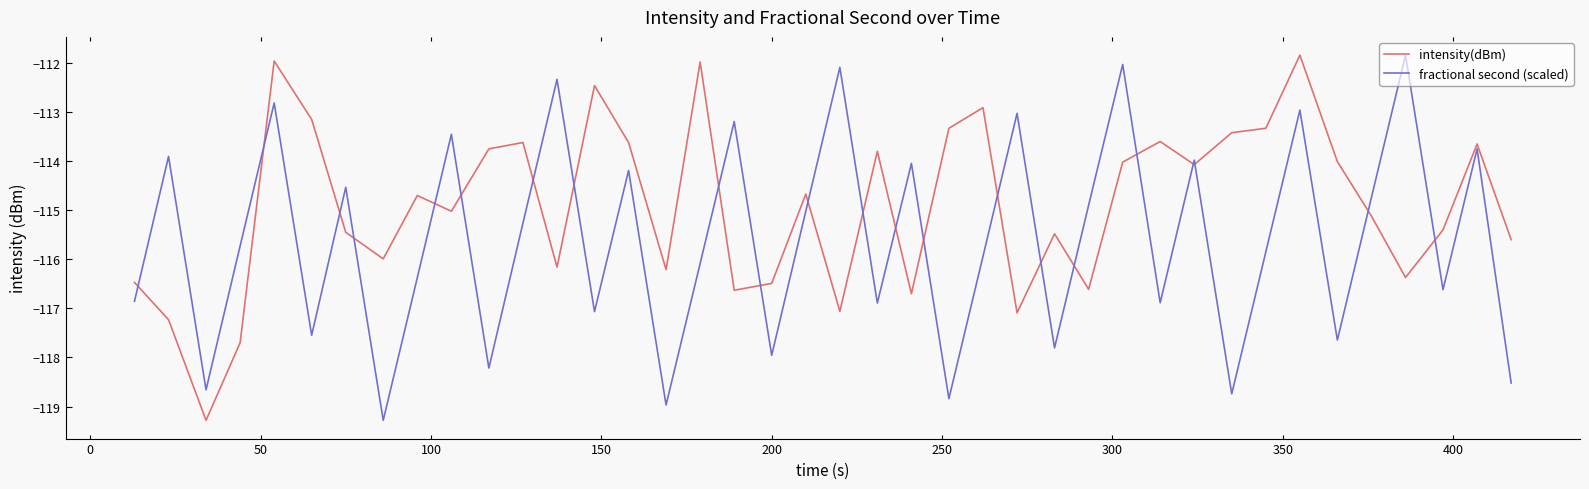

Which series ends up on top after the final intersection of intensity(dBm) and fractional second (scaled)?

intensity(dBm)